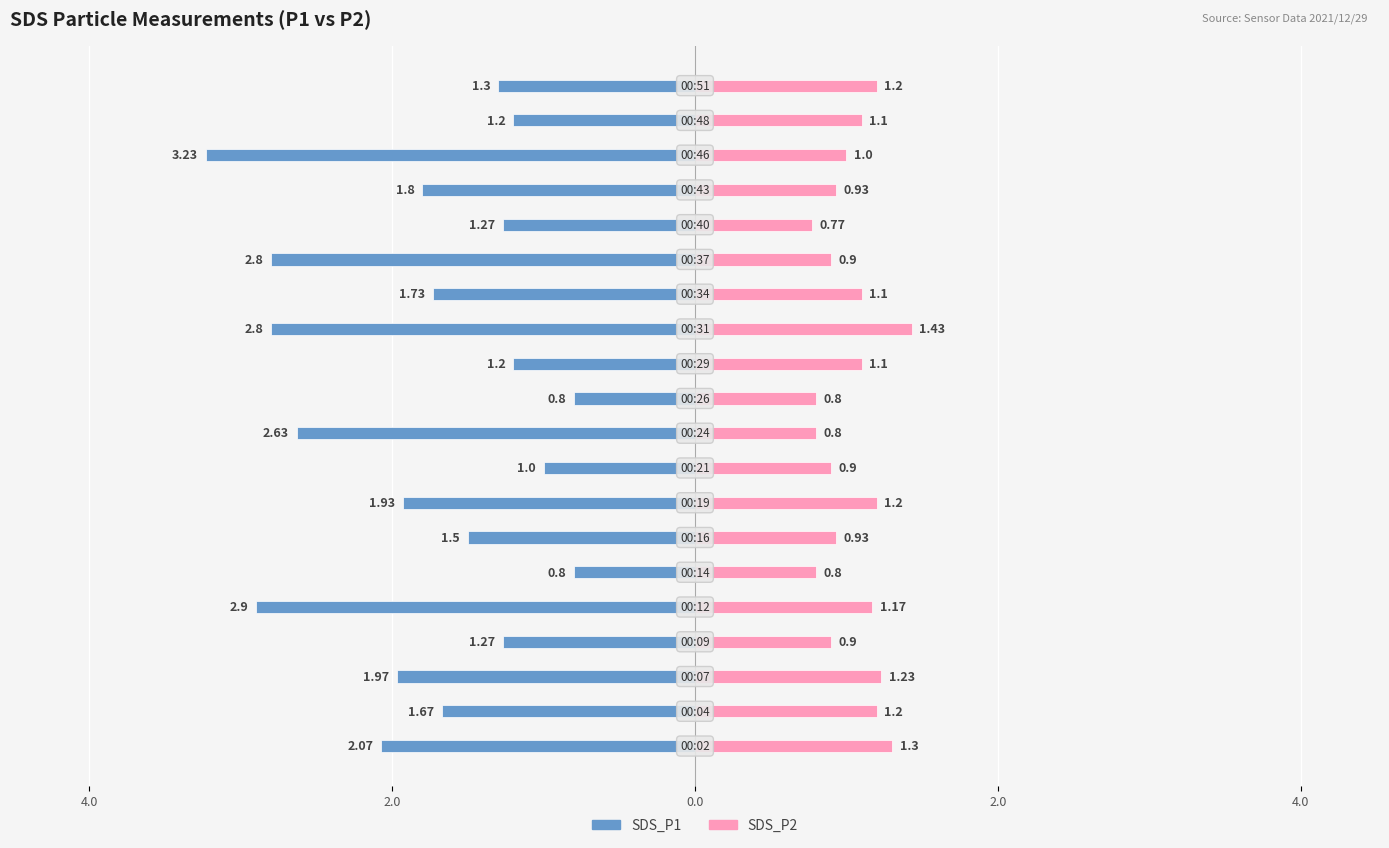

Which series has the widest spread of values?

SDS_P1